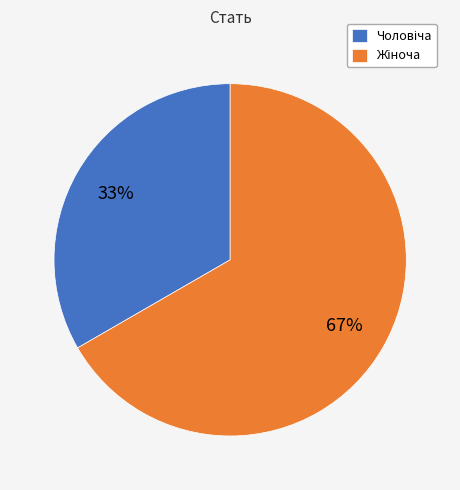

Does any single category account for the majority?

Yes